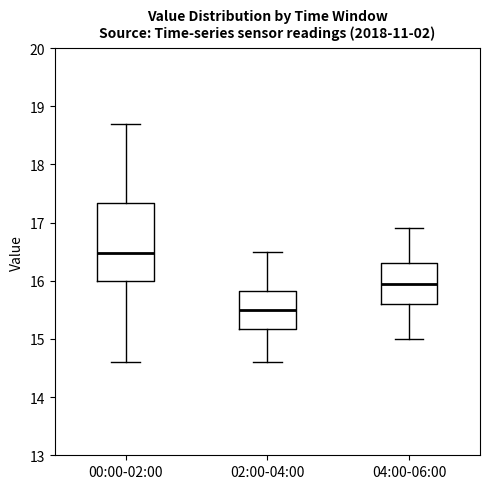

Reading left to right, read every box against the y-axis: the position of its median line, the range the box covers, and the ends of its whiskers. The values are not printed on the chart, so give them approximately, as read against the axis.

00:00-02:00: median 16.5, box 16.0 to 17.3, whiskers 14.6 to 18.7
02:00-04:00: median 15.5, box 15.2 to 15.8, whiskers 14.6 to 16.5
04:00-06:00: median 16.0, box 15.6 to 16.3, whiskers 15.0 to 16.9